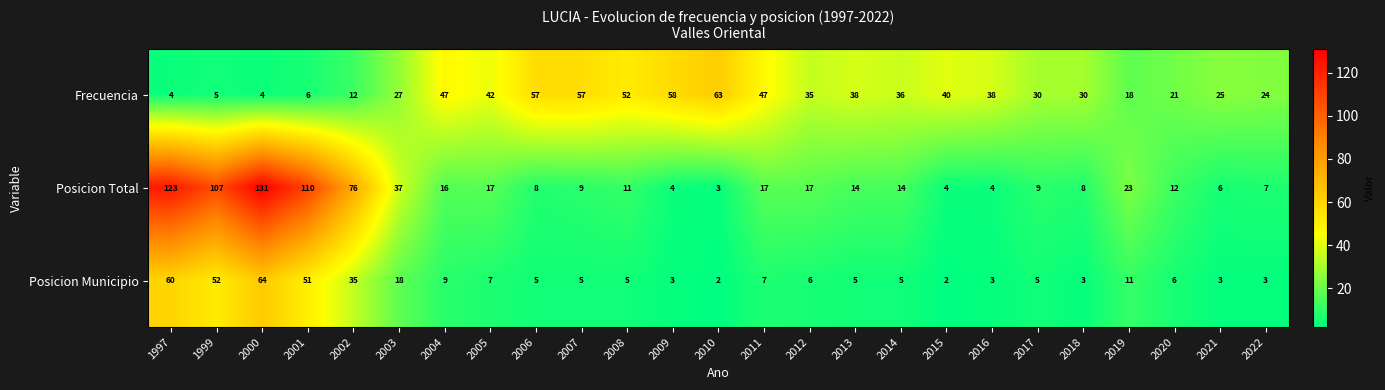

What is the total value across all series at 2009?

65